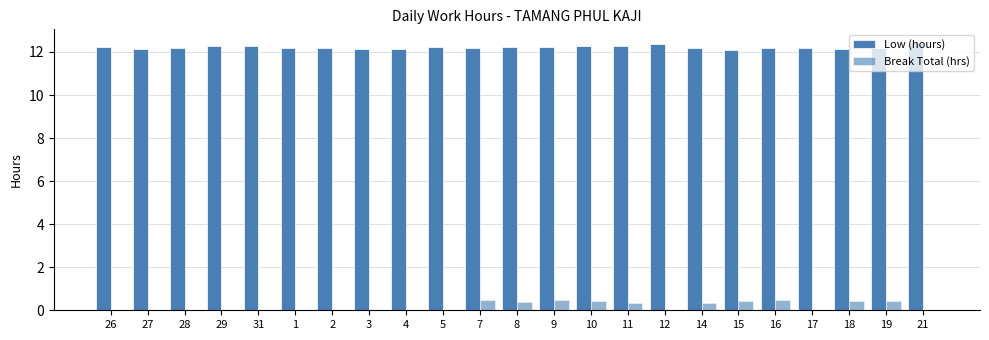

How many groups of bars are there?

23